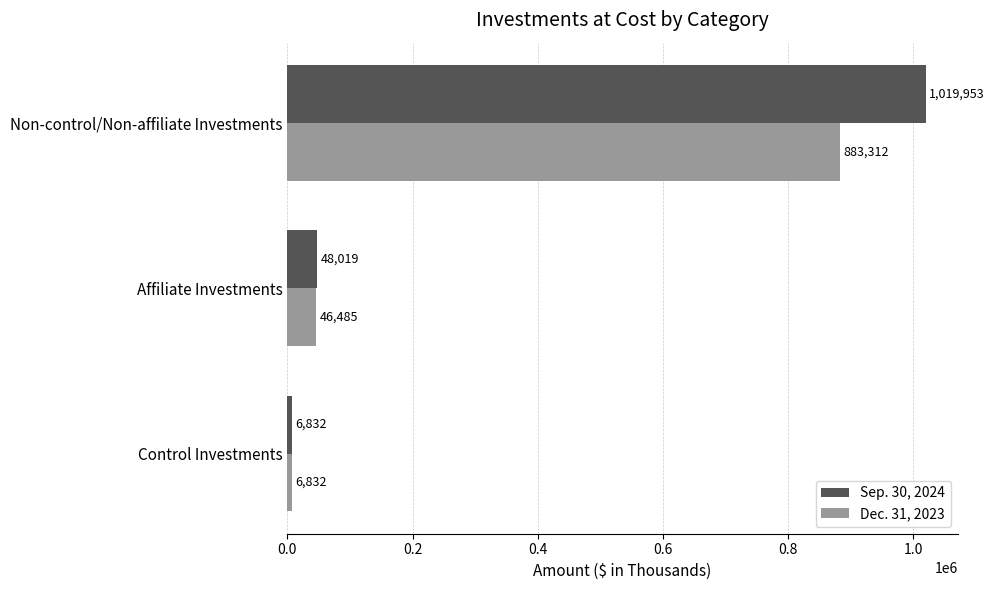

At which label is Sep. 30, 2024 closest to 513392?

Affiliate Investments